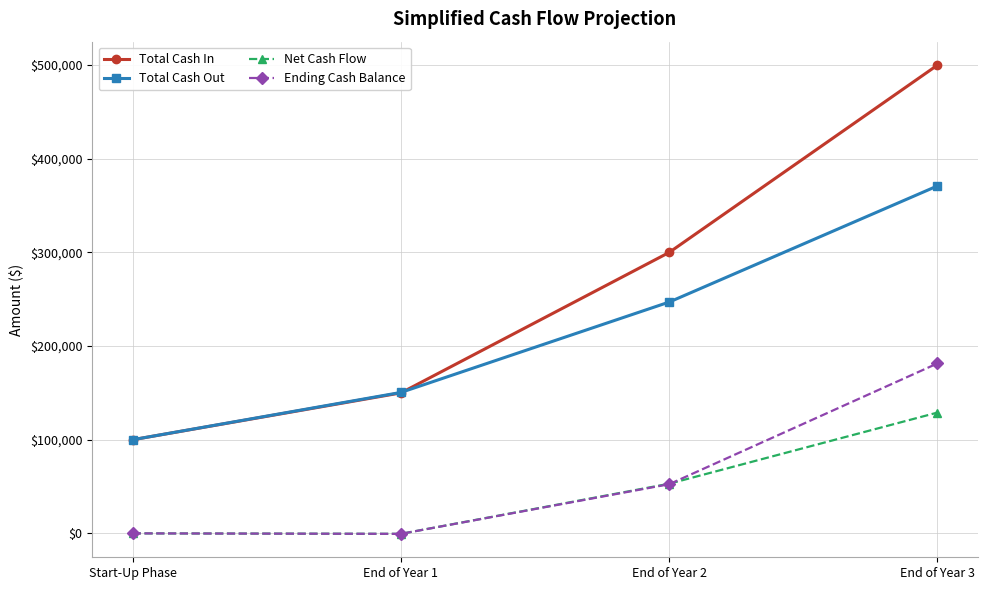

Which series has the largest total across all categories?

Total Cash In